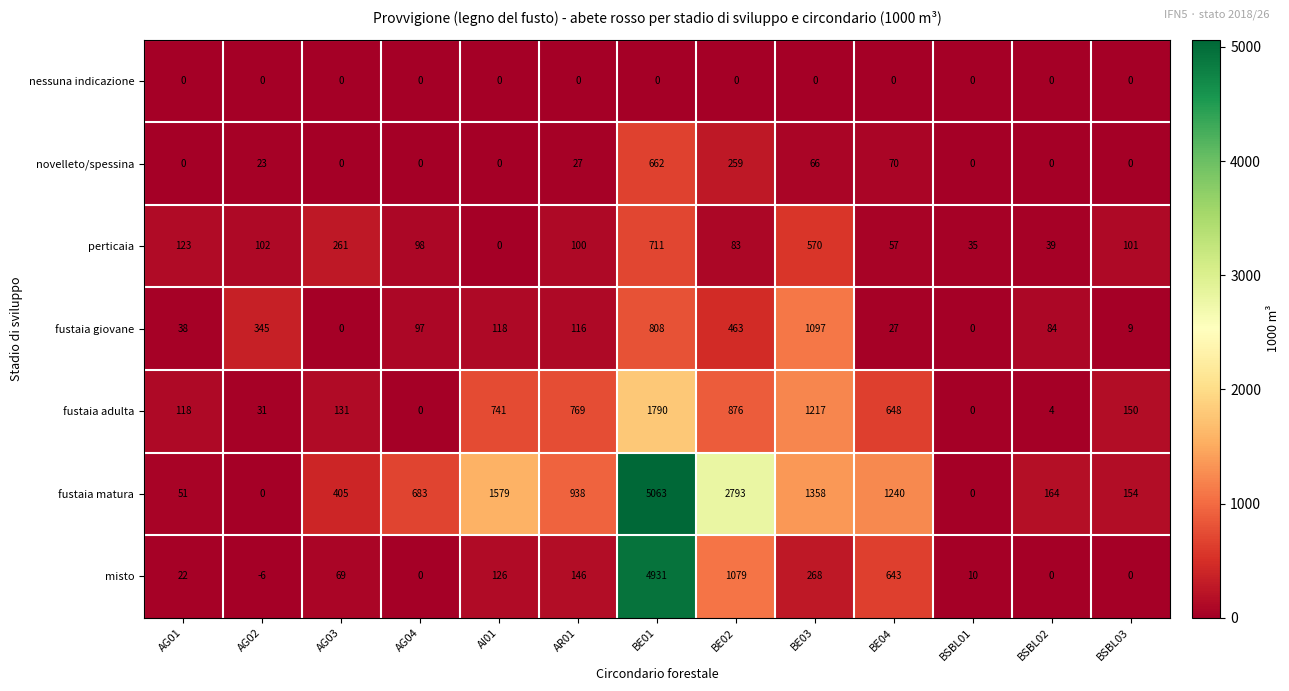

What is the greatest value displayed?

5063